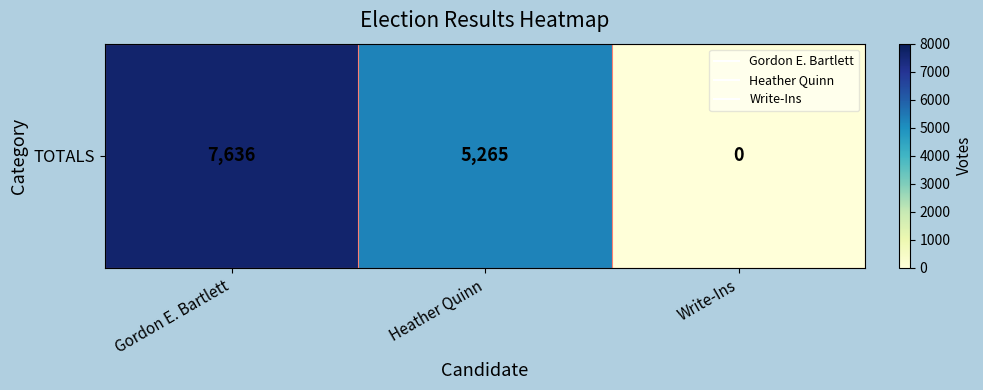

What is the change in value from Heather Quinn to Write-Ins?

-5265